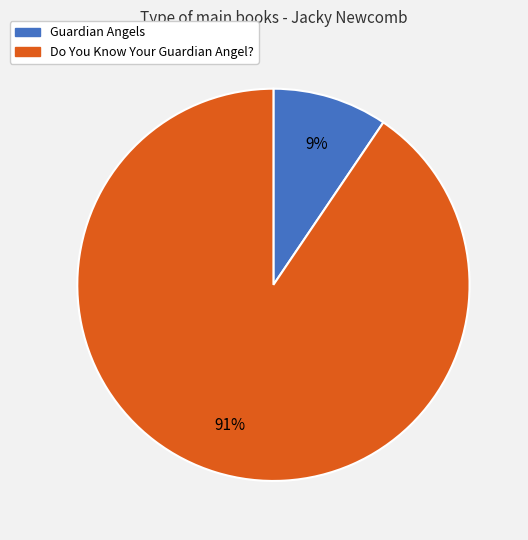

What percentage is the Guardian Angels slice, to the nearest percent?

9%